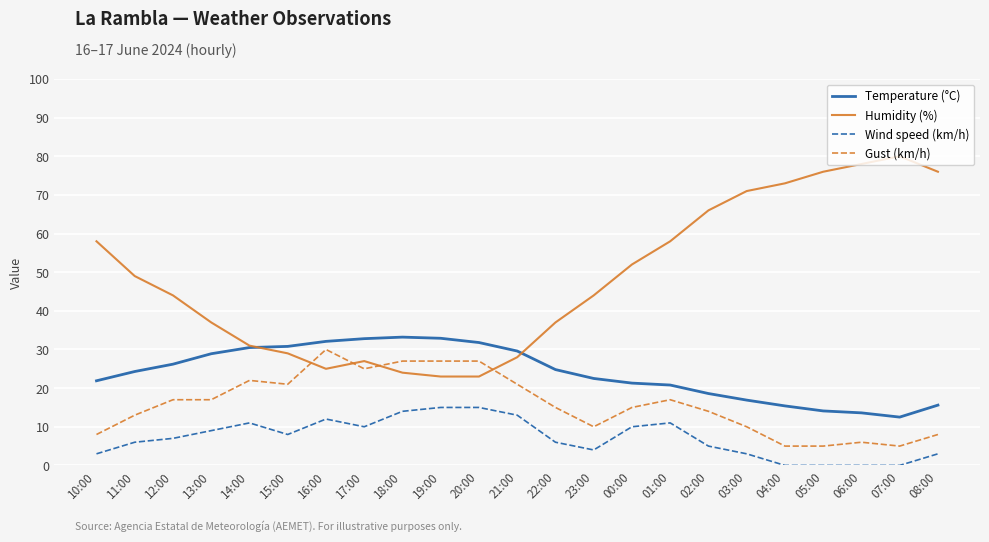

What is the difference between the Gust (km/h) values at 15:00 and 23:00?

11.0